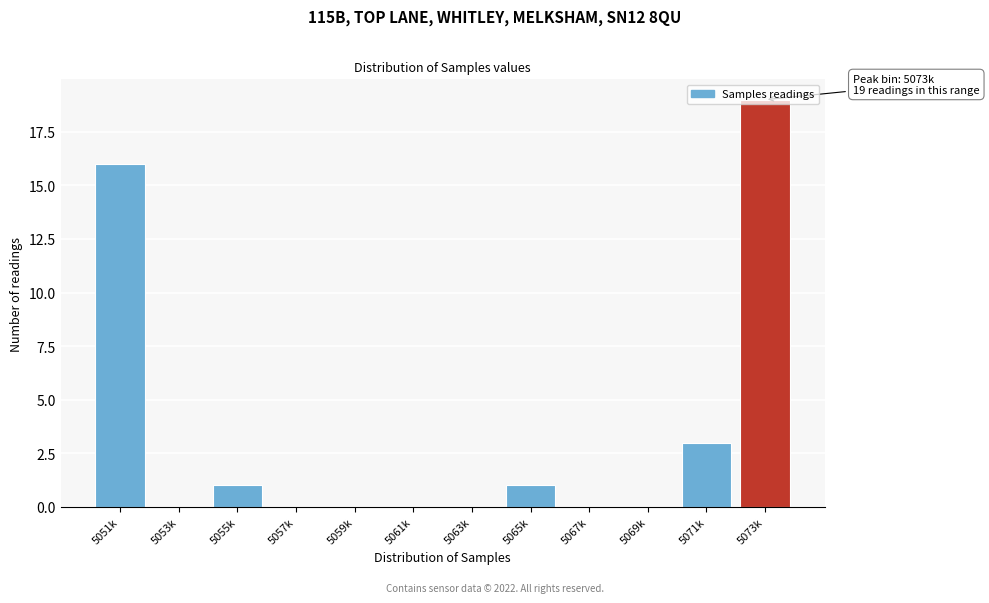

Where is the data nearest to the value 9?

5071k